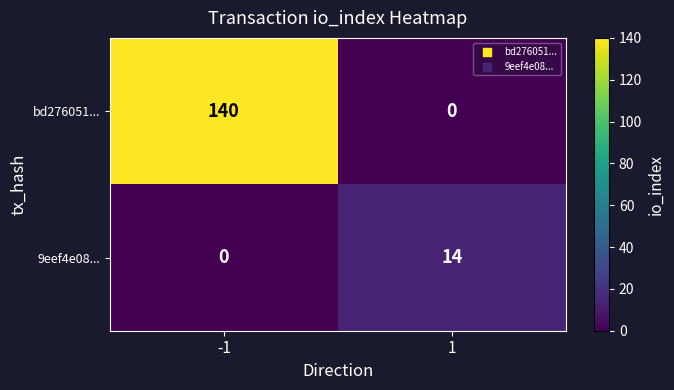

Reading right to left, what are all the values shown in this chart?

bd276051...: 1=0	-1=140
9eef4e08...: 1=14	-1=0